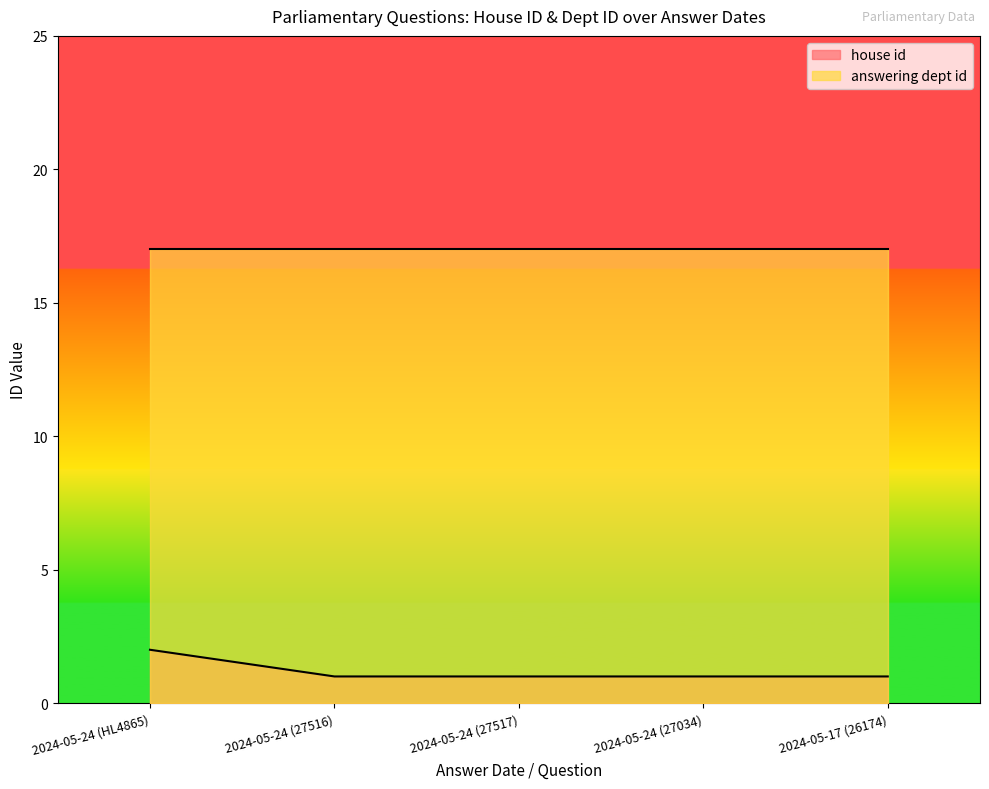

How many values exceed 1?

1